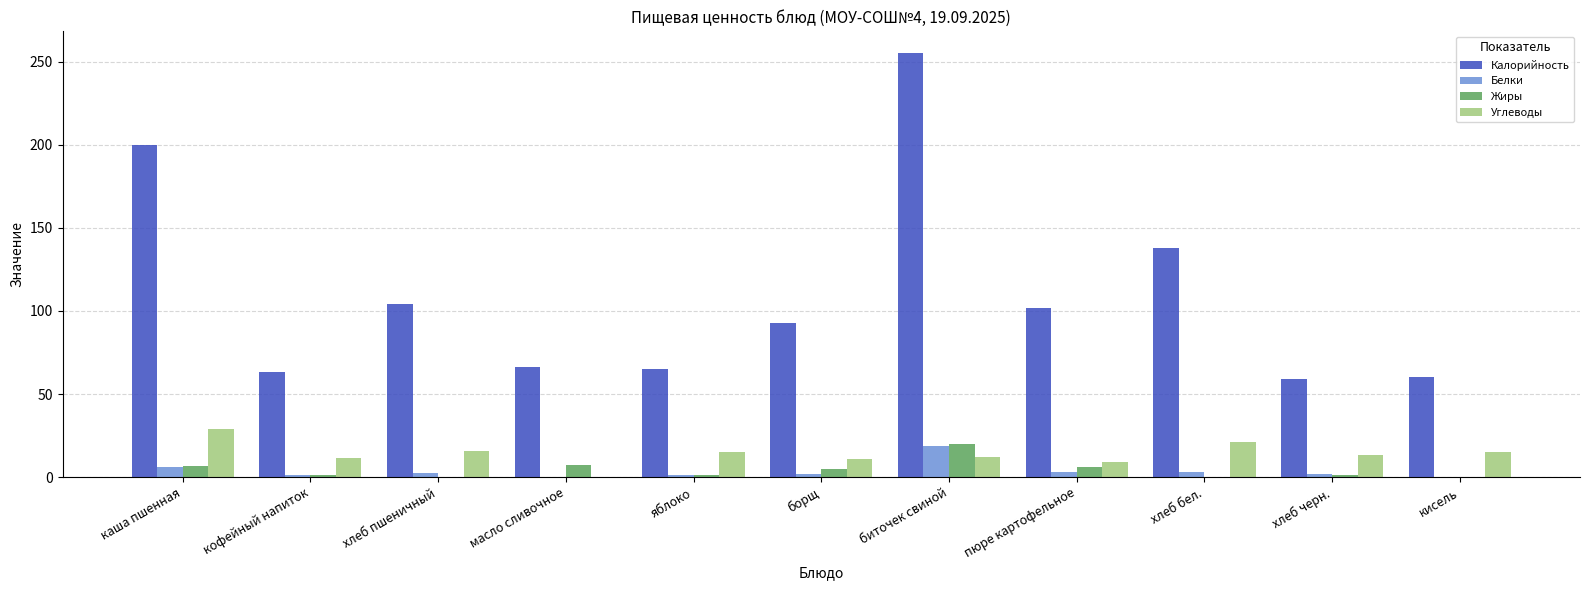

Between яблоко and биточек свиной, which series saw the biggest shift?

Калорийность